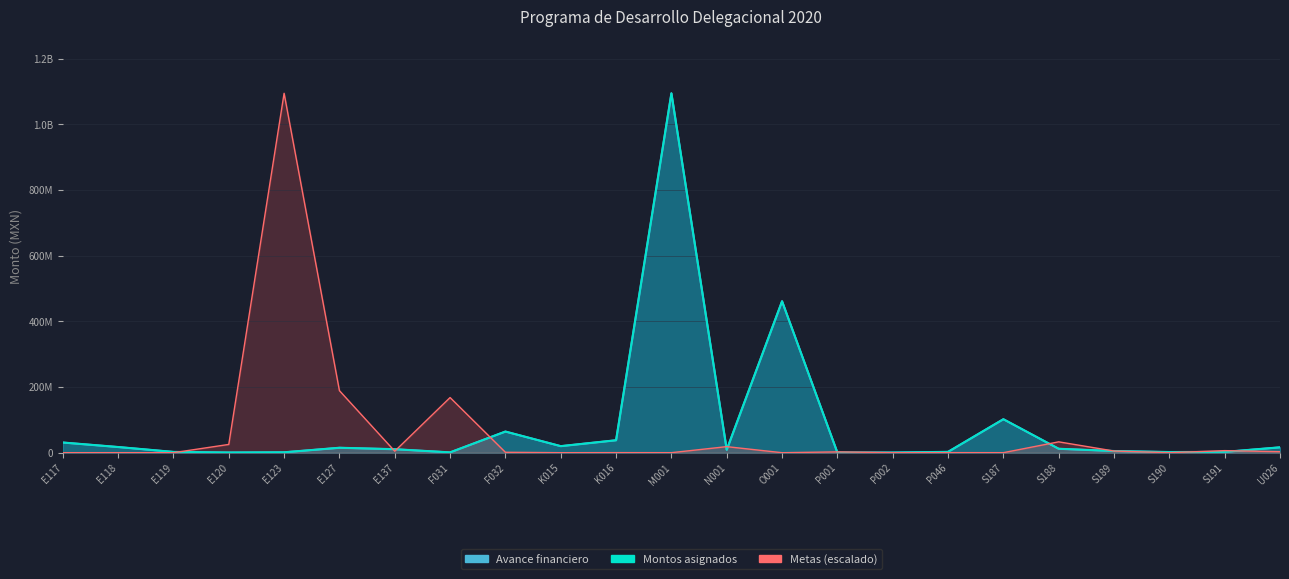

Where does the Metas series first go above 1259577?

E120